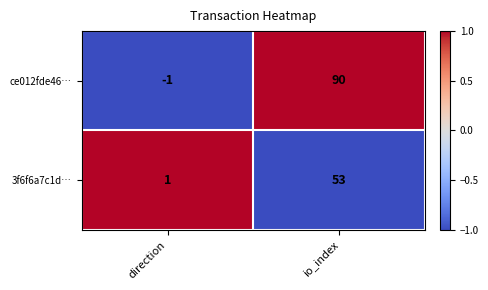

The ce012fde46… series shows 90 at io_index. True or false?

True